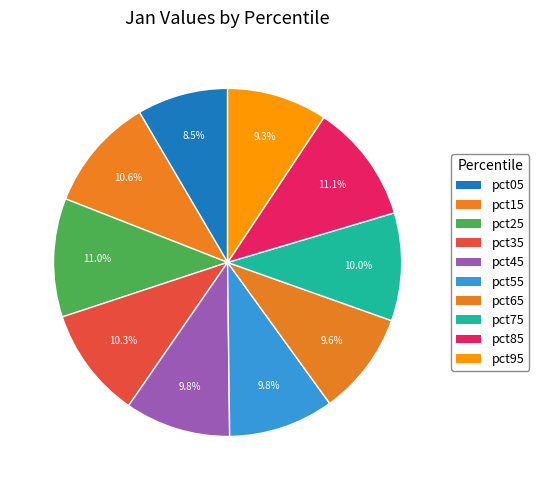

How many slices are in this pie chart?

10